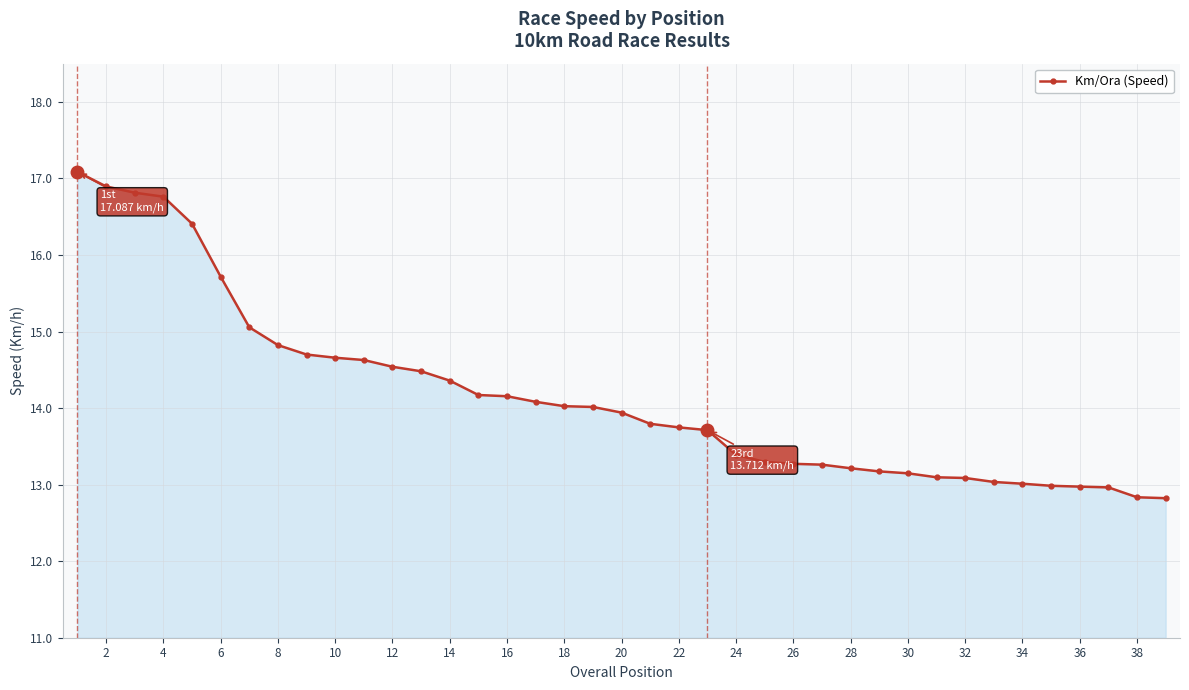

What is the value of the 15th point from the left?

14.2